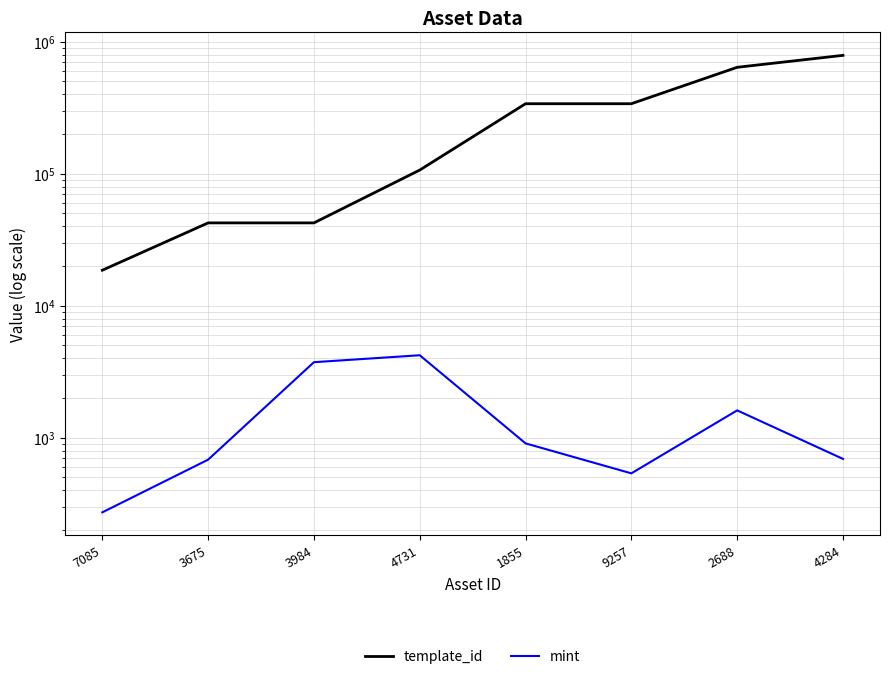

Where does the mint series first go above 906?

3984